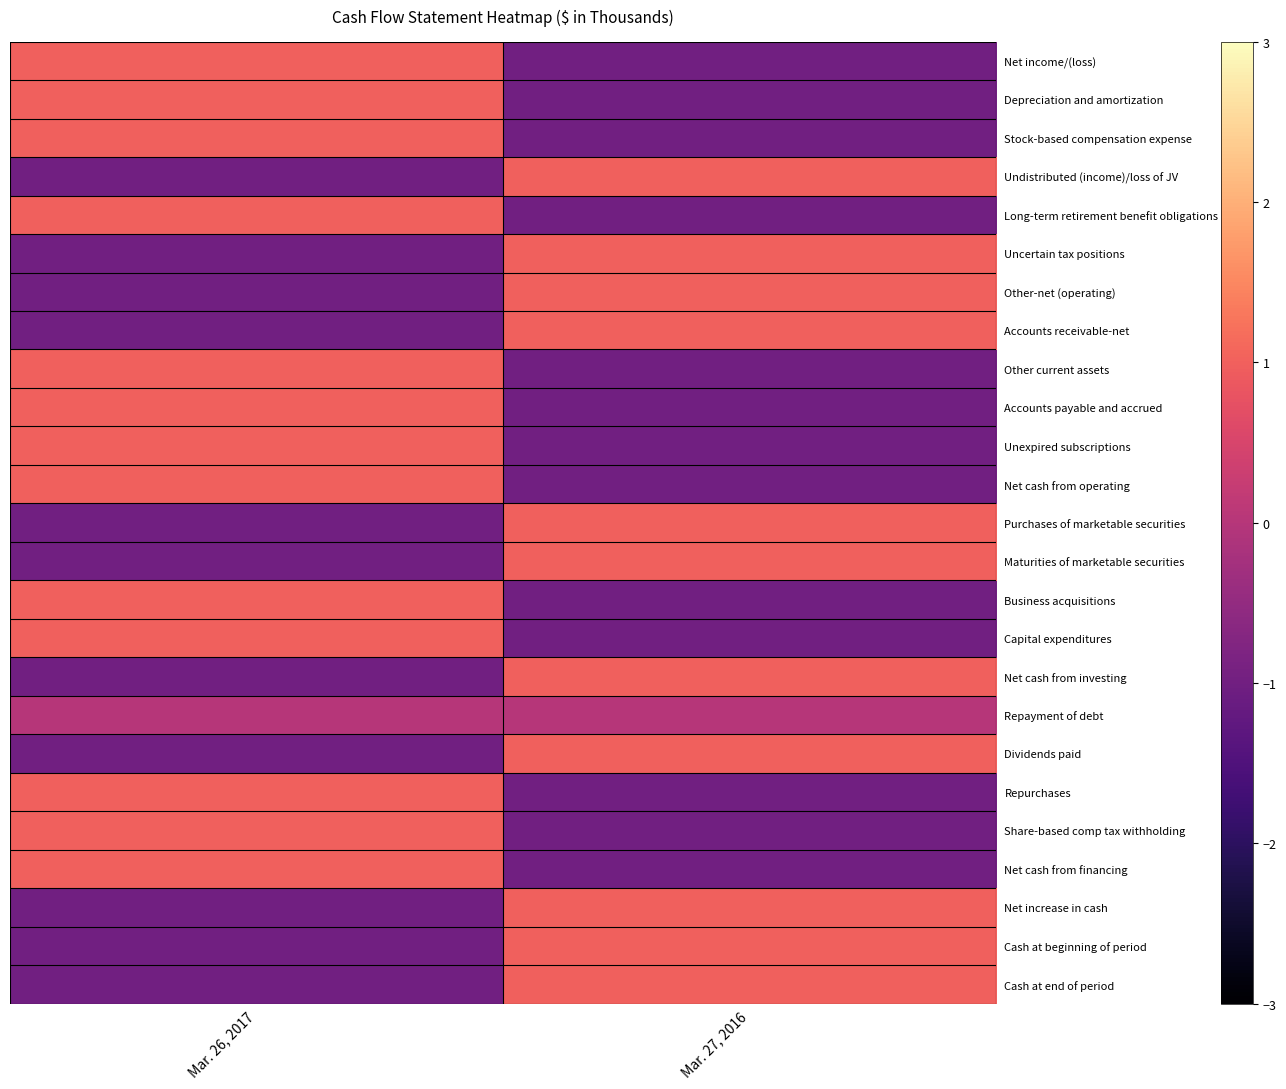

Reading left to right, list all the values displayed in this chart.

Net income/(loss): Mar. 26, 2017=1	Mar. 27, 2016=-1
Depreciation and amortization: Mar. 26, 2017=1	Mar. 27, 2016=-1
Stock-based compensation expense: Mar. 26, 2017=1	Mar. 27, 2016=-1
Undistributed (income)/loss of JV: Mar. 26, 2017=-1	Mar. 27, 2016=1
Long-term retirement benefit obligations: Mar. 26, 2017=1	Mar. 27, 2016=-1
Uncertain tax positions: Mar. 26, 2017=-1	Mar. 27, 2016=1
Other-net (operating): Mar. 26, 2017=-1	Mar. 27, 2016=1
Accounts receivable-net: Mar. 26, 2017=-1	Mar. 27, 2016=1
Other current assets: Mar. 26, 2017=1	Mar. 27, 2016=-1
Accounts payable and accrued: Mar. 26, 2017=1	Mar. 27, 2016=-1
Unexpired subscriptions: Mar. 26, 2017=1	Mar. 27, 2016=-1
Net cash from operating: Mar. 26, 2017=1	Mar. 27, 2016=-1
Purchases of marketable securities: Mar. 26, 2017=-1	Mar. 27, 2016=1
Maturities of marketable securities: Mar. 26, 2017=-1	Mar. 27, 2016=1
Business acquisitions: Mar. 26, 2017=1	Mar. 27, 2016=-1
Capital expenditures: Mar. 26, 2017=1	Mar. 27, 2016=-1
Net cash from investing: Mar. 26, 2017=-1	Mar. 27, 2016=1
Repayment of debt: Mar. 26, 2017=0	Mar. 27, 2016=0
Dividends paid: Mar. 26, 2017=-1	Mar. 27, 2016=1
Repurchases: Mar. 26, 2017=1	Mar. 27, 2016=-1
Share-based comp tax withholding: Mar. 26, 2017=1	Mar. 27, 2016=-1
Net cash from financing: Mar. 26, 2017=1	Mar. 27, 2016=-1
Net increase in cash: Mar. 26, 2017=-1	Mar. 27, 2016=1
Cash at beginning of period: Mar. 26, 2017=-1	Mar. 27, 2016=1
Cash at end of period: Mar. 26, 2017=-1	Mar. 27, 2016=1